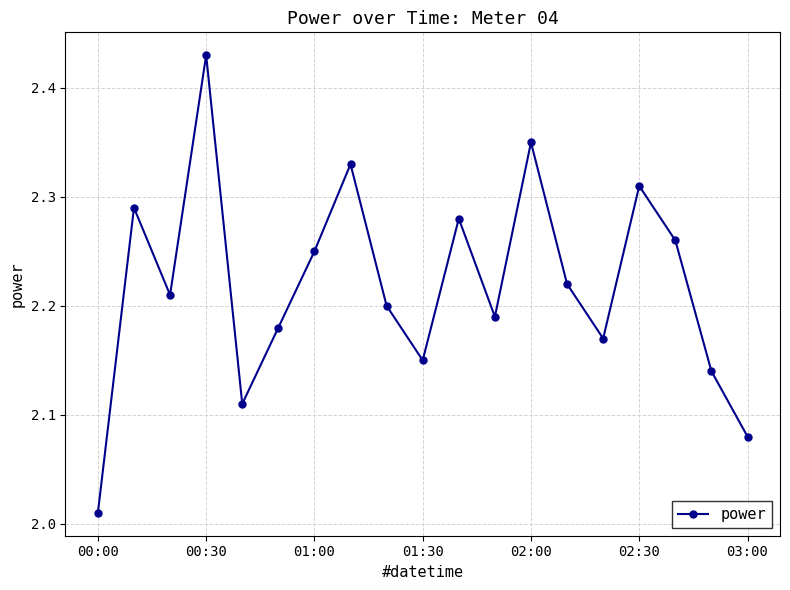

What is the sum of all values?

42.2